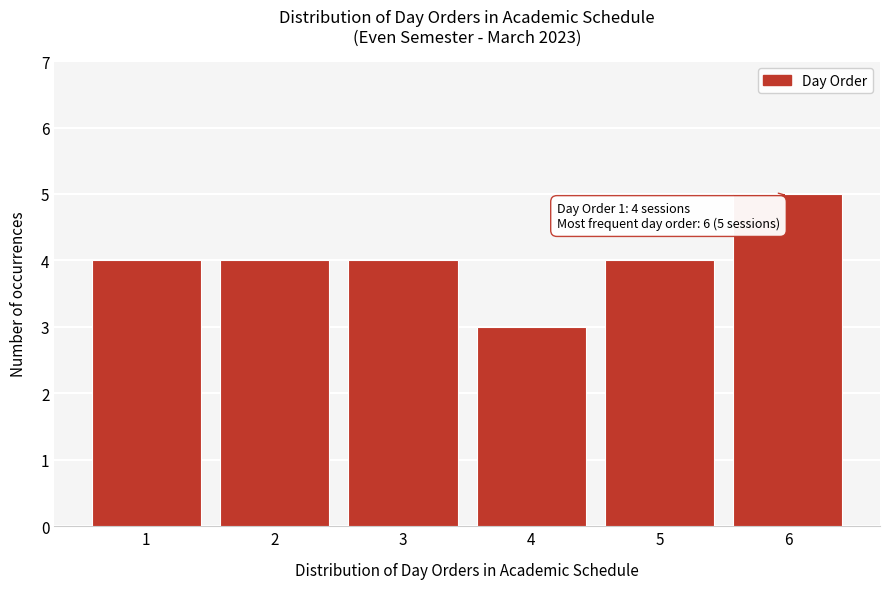

Over which range of the x-axis is the bar tallest?

5.5 to 6.5